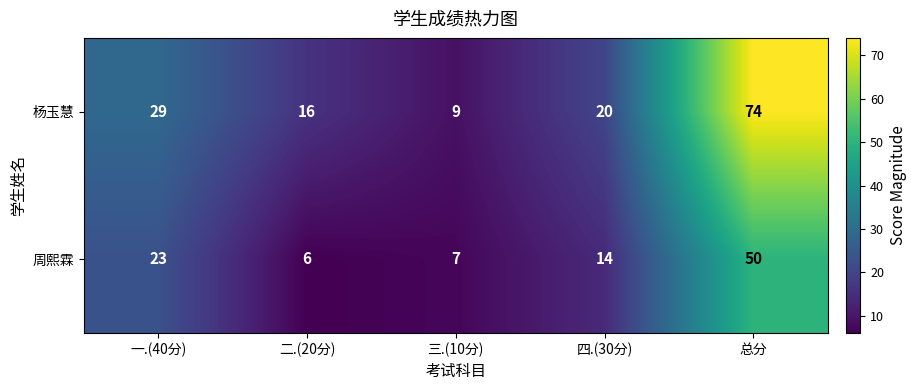

Reading right to left, what are all the values shown in this chart?

杨玉慧: 74	20	9	16	29
周熙霖: 50	14	7	6	23